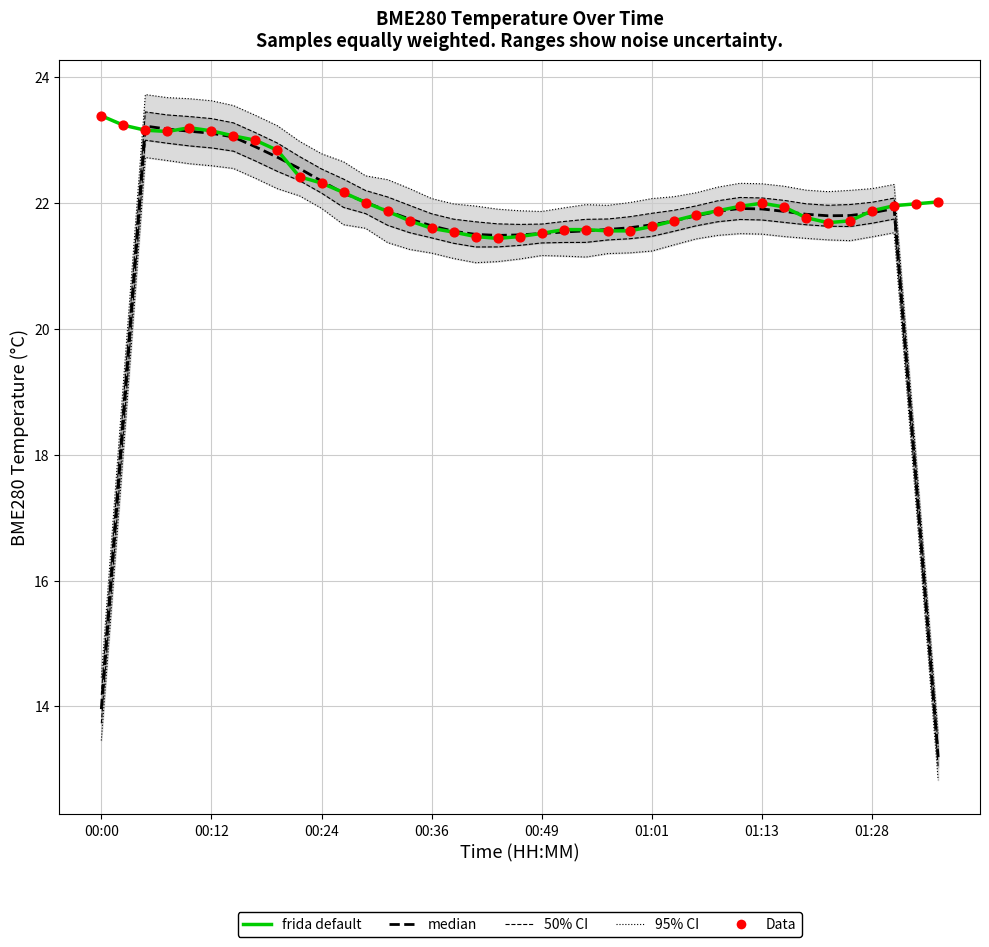

Is the value of median at 27 greater than the value of frida default at 17?

Yes